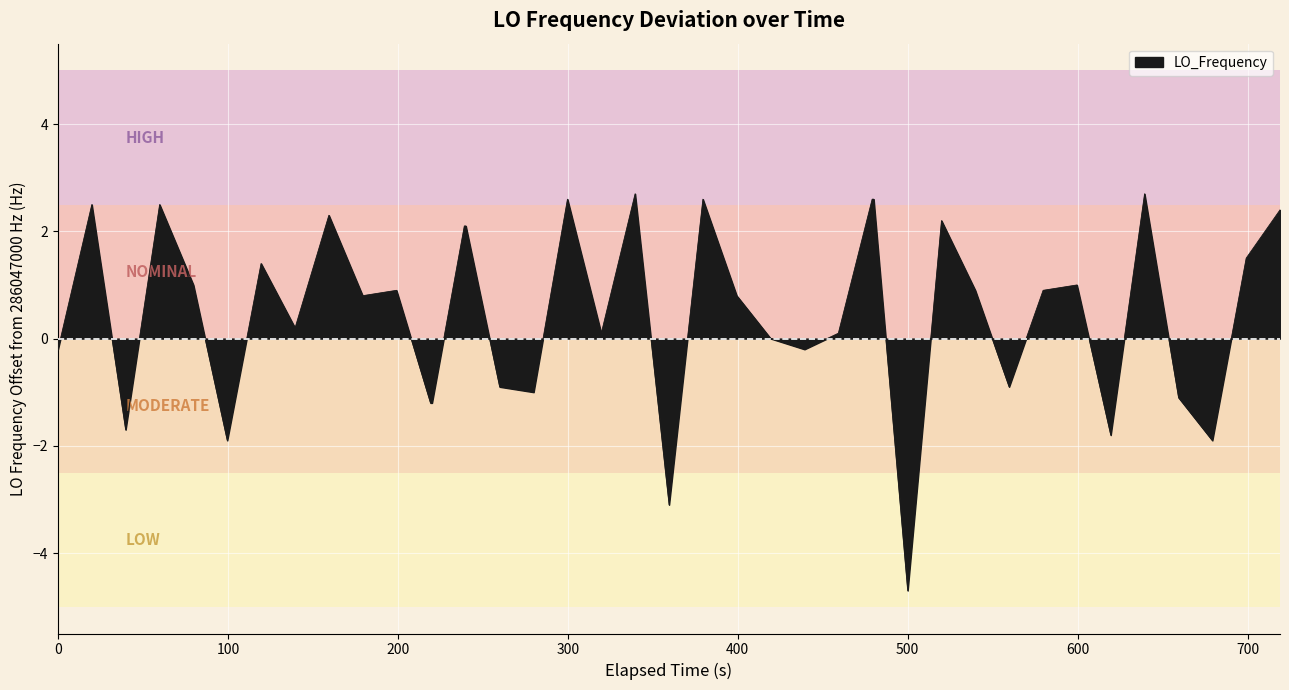

What is the difference between the maximum and minimum values?

7.4